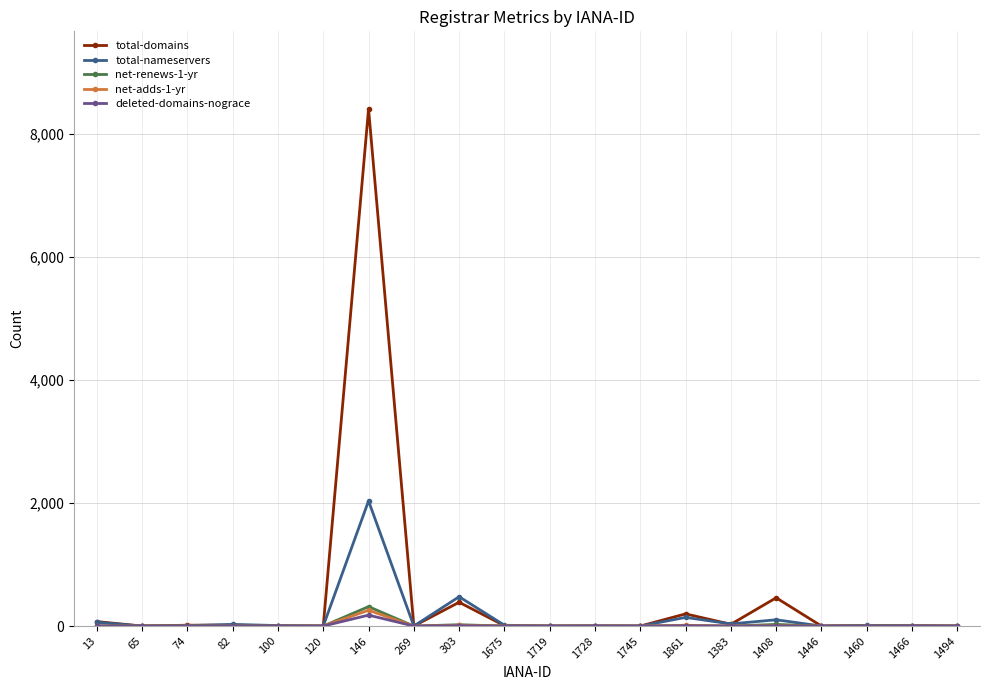

At which category is the sum across all series the highest?

146